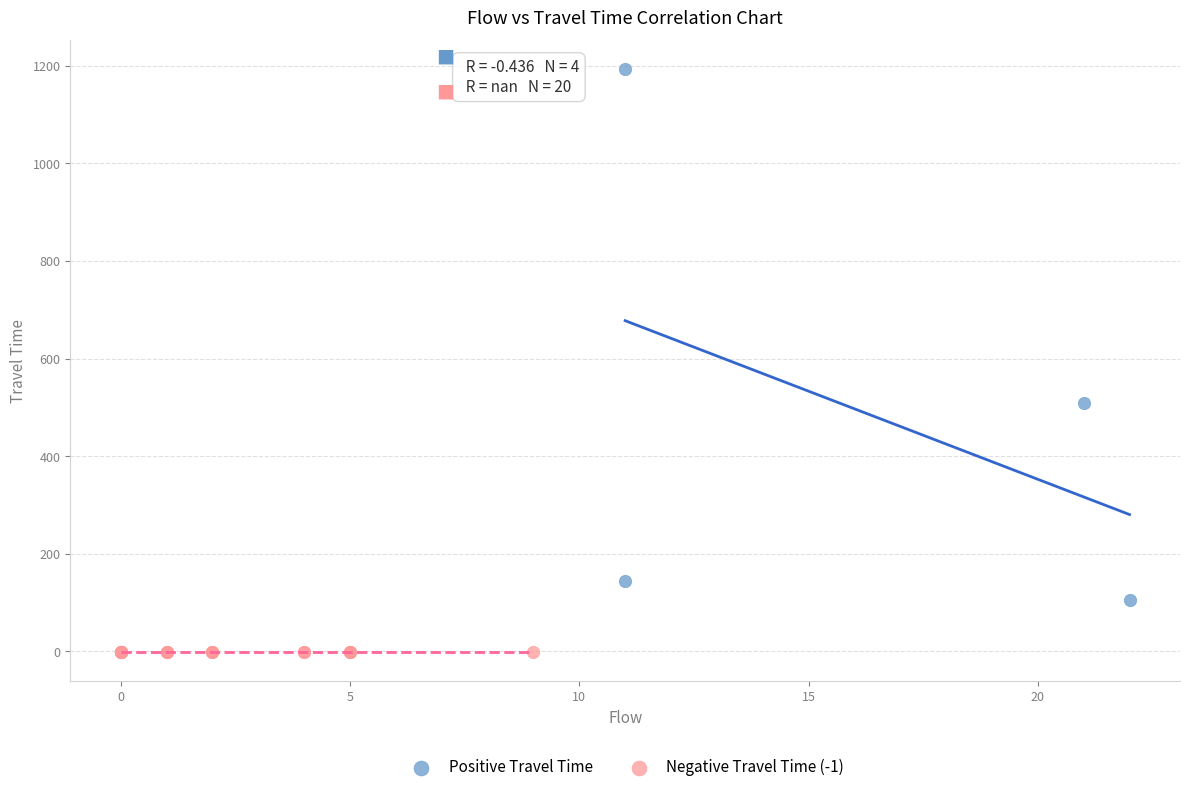

What are all the series names shown in the legend?

Positive Travel Time, Negative Travel Time (-1)